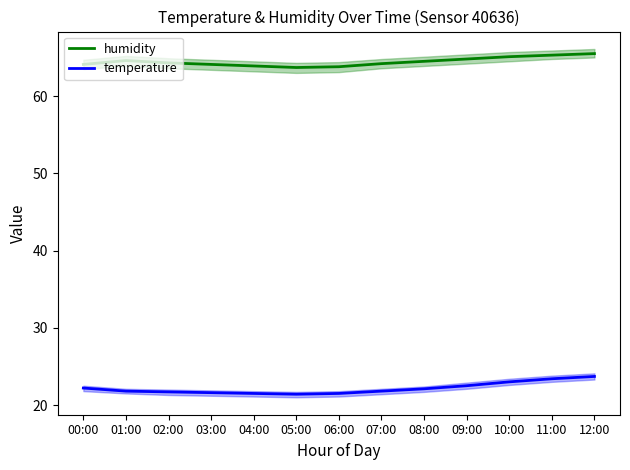

Which category has the lowest value in the humidity series?

05:00